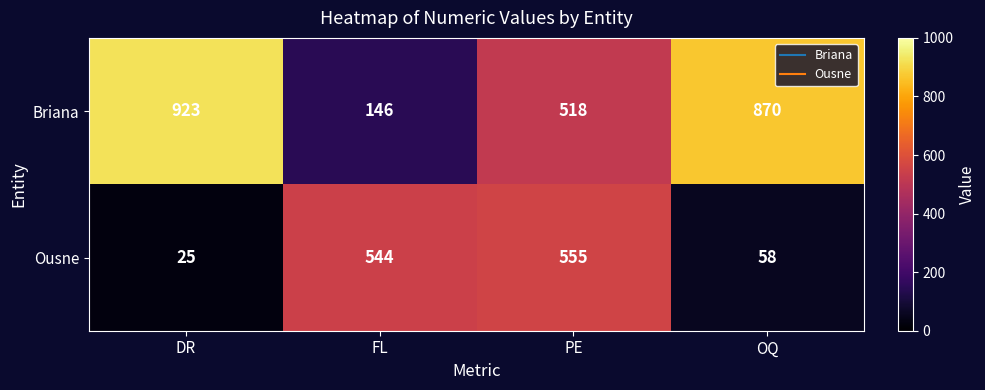

Which series changed the most between DR and OQ?

Briana